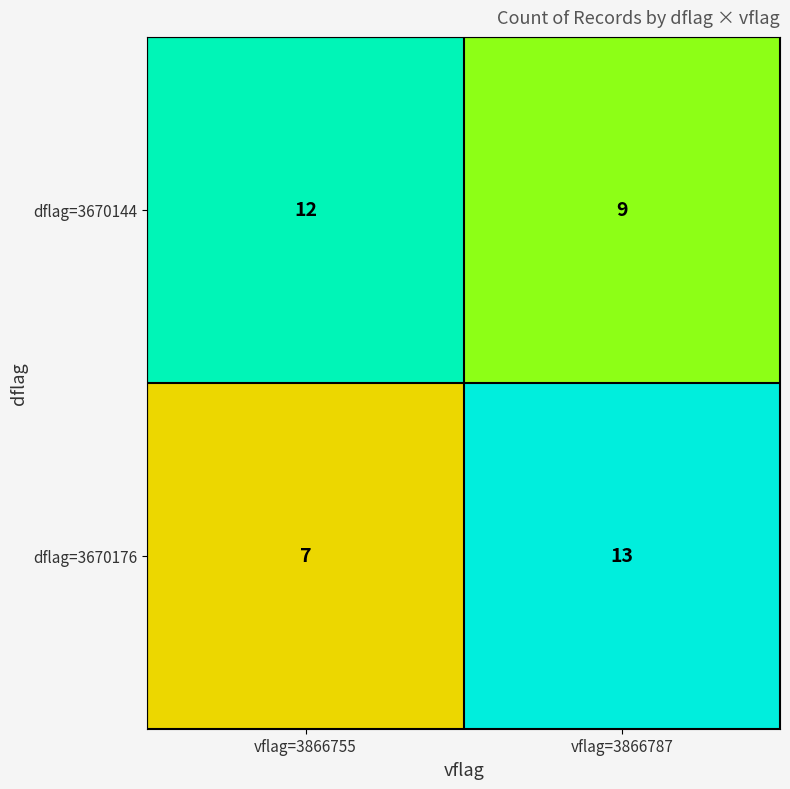

Rank the categories by dflag=3670144 value from lowest to highest.

vflag=3866787, vflag=3866755